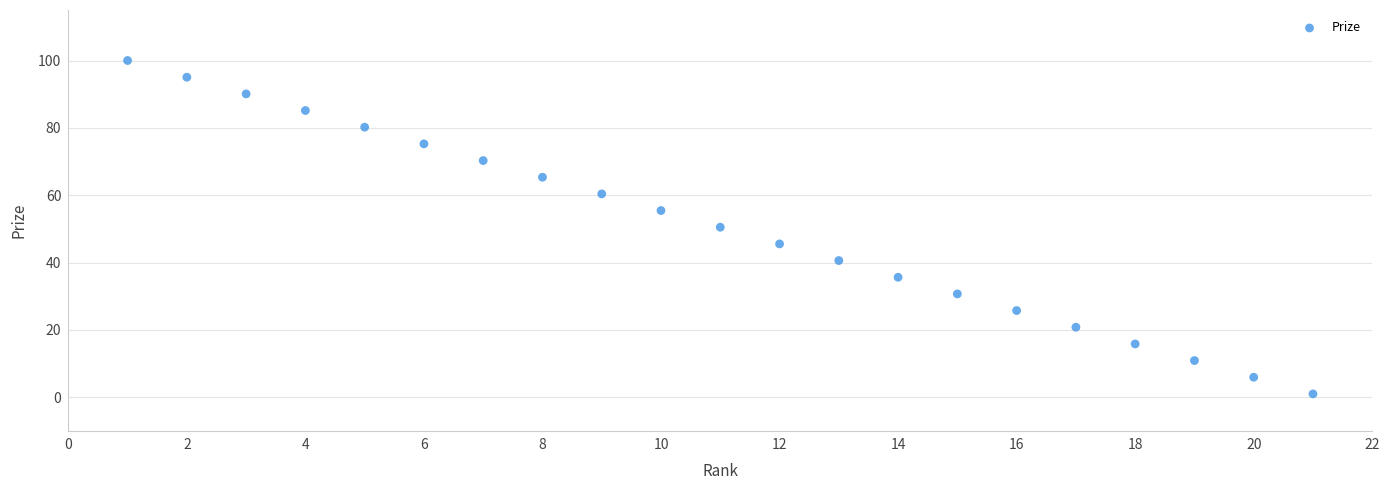

What is the range of X values (max minus min)?

20.0